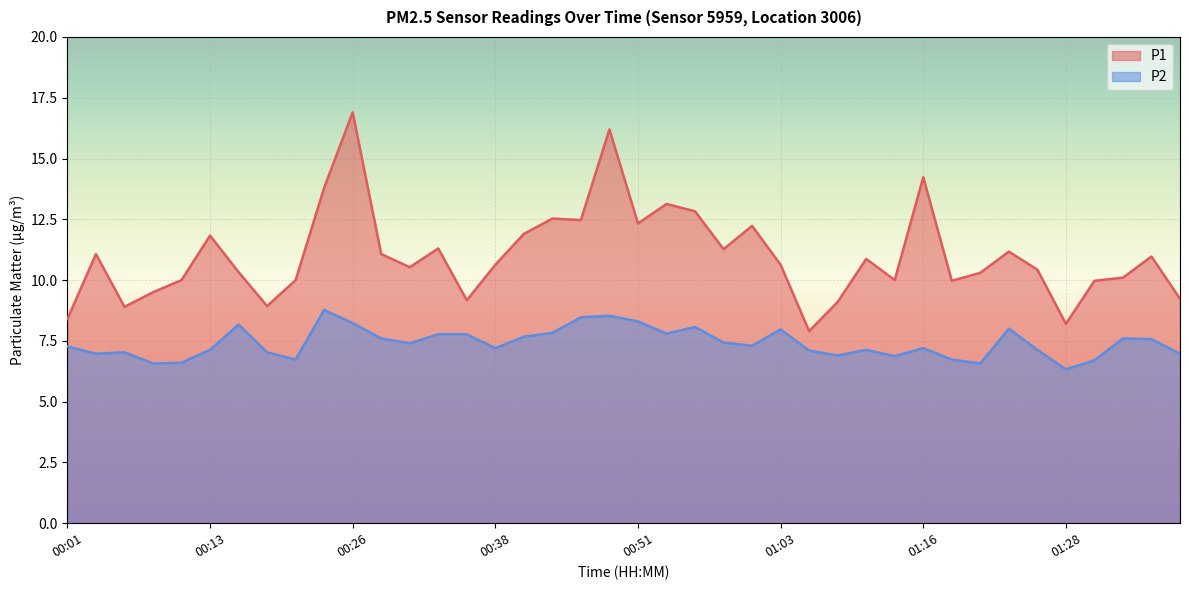

Which category has the lowest value across all series?

01:28